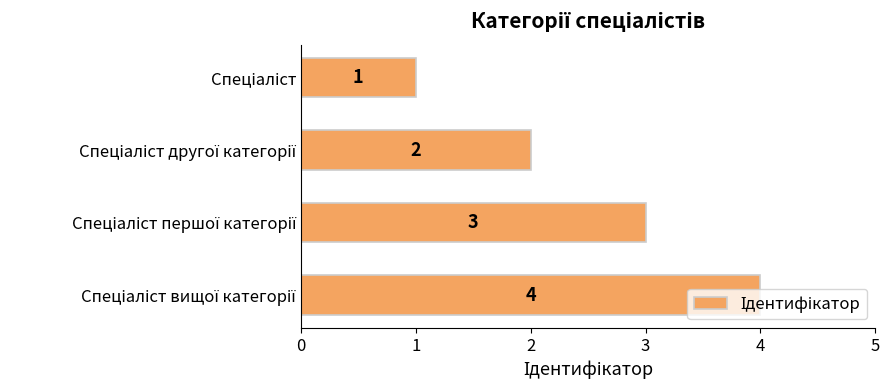

Count the values in the range 2 to 4.

3